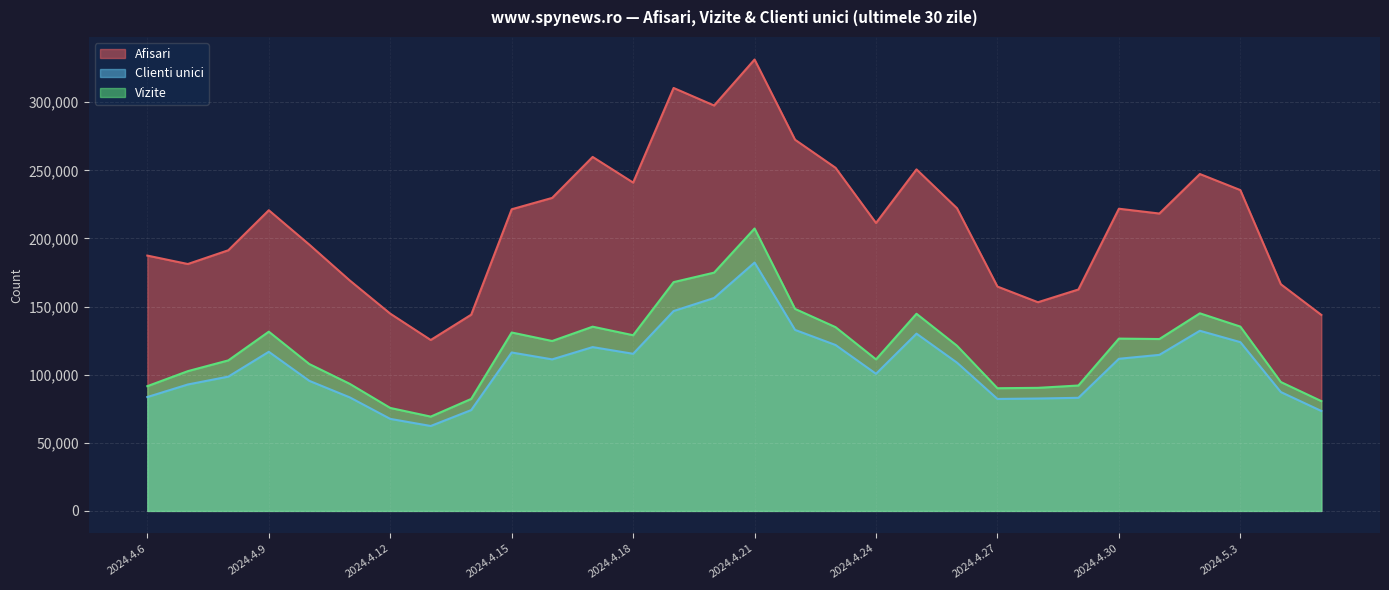

What is the greatest value displayed?

331391